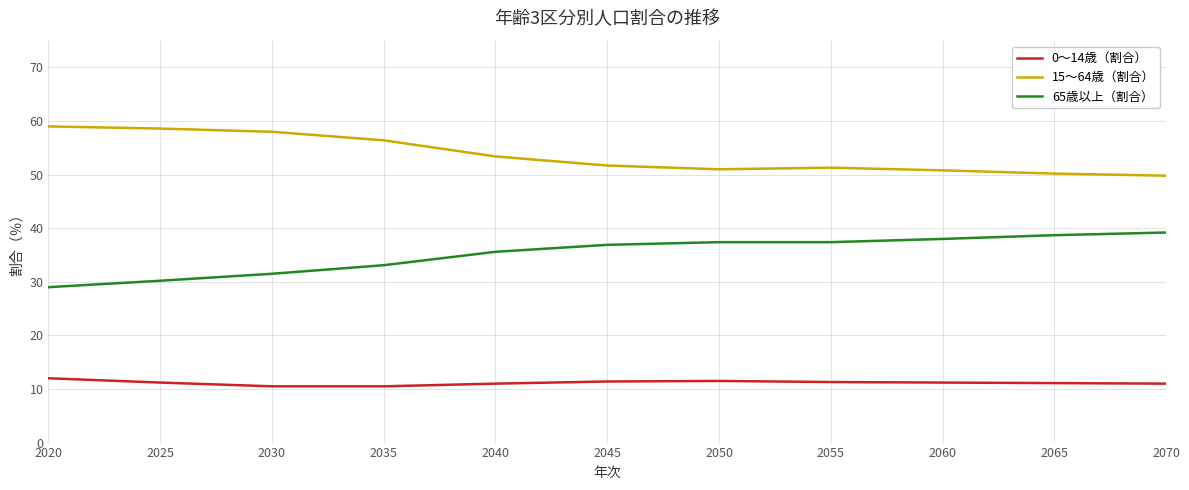

What is the difference between the maximum and minimum values in the 65歳以上（割合） series?

10.2